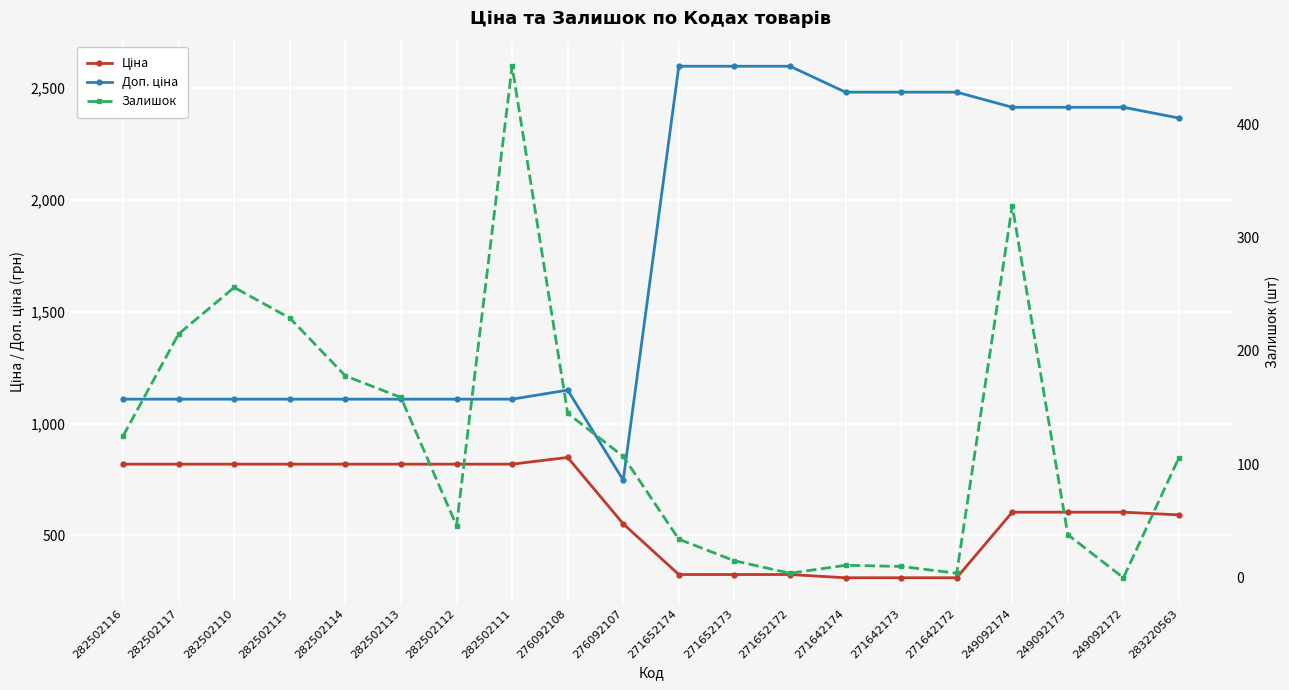

True or false: Доп. ціна has a value of 1109.2 at 282502116.

True